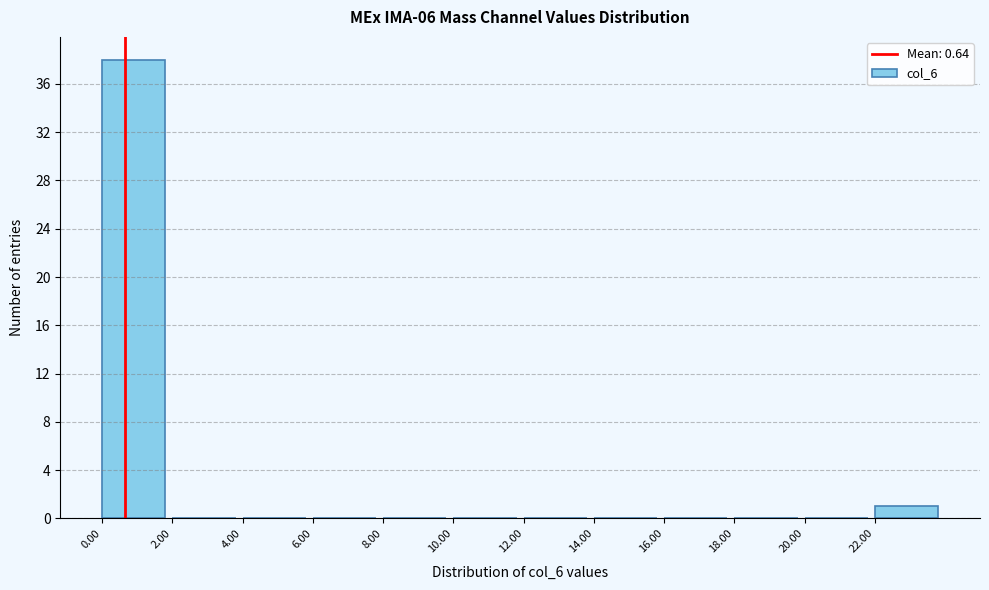

Reading left to right, transcribe this chart: for each bar, give the range it covers on the x-axis and its height. The values are not printed on the chart, so give them approximately, as read against the axis.

0 to 2: 38
2 to 4: 0
4 to 6: 0
6 to 8: 0
8 to 10: 0
10 to 12: 0
12 to 14: 0
14 to 16: 0
16 to 18: 0
18 to 20: 0
20 to 22: 0
22 to 24: 1